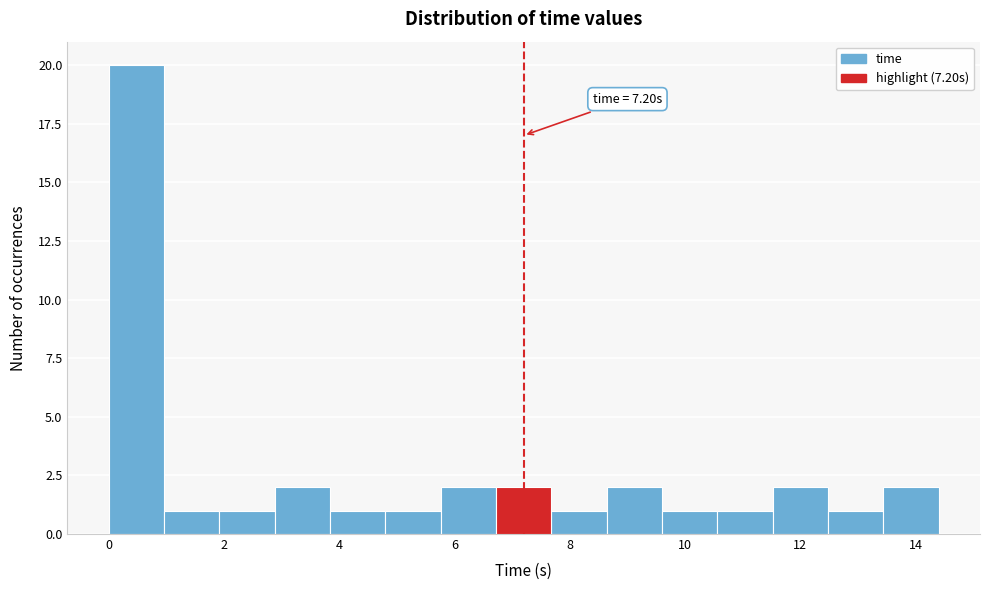

Which range on the x-axis has the tallest bar?

0.0 to 1.0